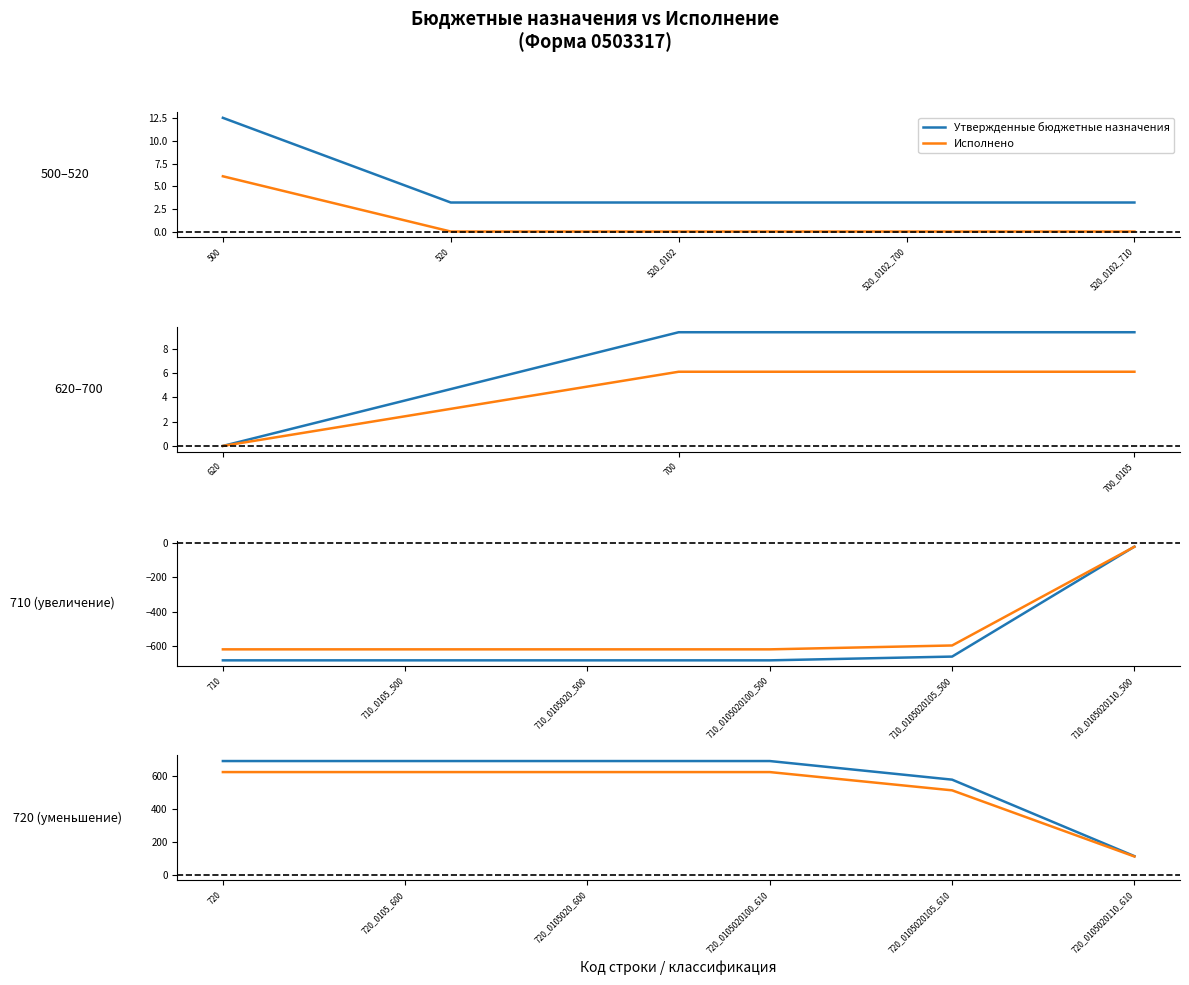

How many lines are shown in the chart?

2